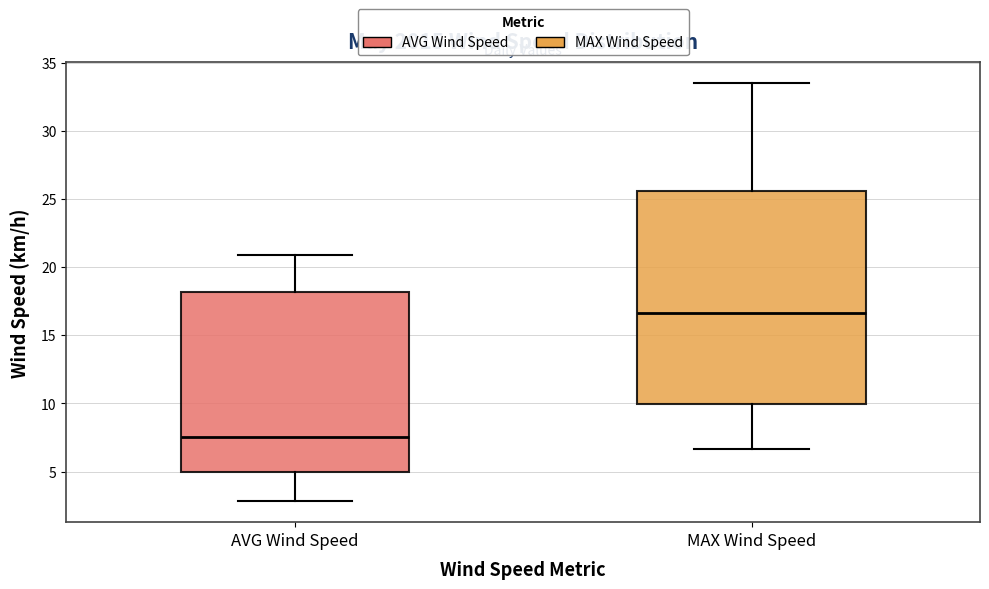

Reading left to right, transcribe this box plot: for each box, give where its median line is, the range the box spans, and where its two whiskers end, as read against the y-axis. The values are not printed on the chart, so give them approximately, as read against the axis.

AVG Wind Speed: median 7.5, box 5.0 to 18.0, whiskers 3.0 to 21.0
MAX Wind Speed: median 16.5, box 10.0 to 25.5, whiskers 6.5 to 33.5